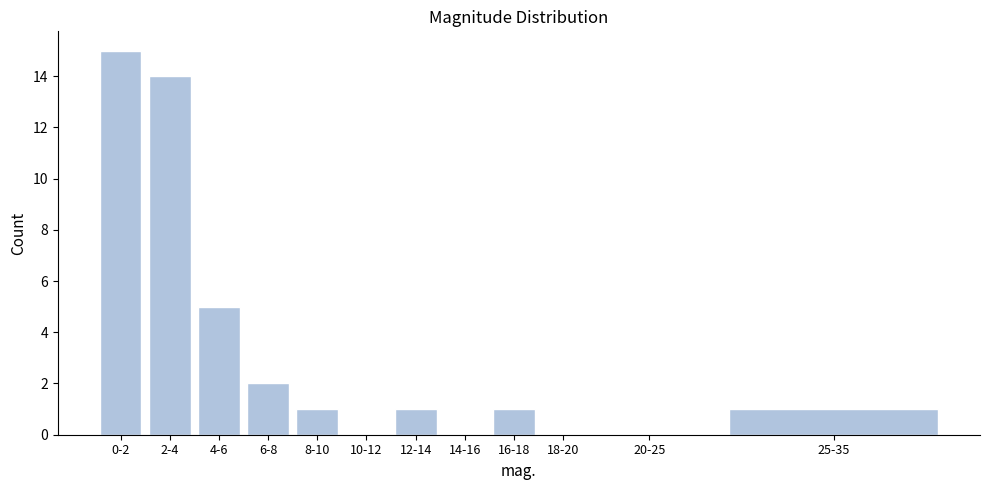

Reading left to right, extract all data points from this chart.

0-2=15	2-4=14	4-6=5	6-8=2	8-10=1	10-12=0	12-14=1	14-16=0	16-18=1	18-20=0	20-25=0	25-35=1